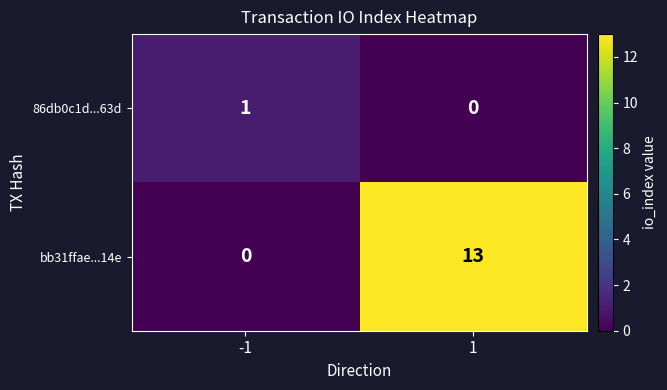

Reading left to right, what are all the values shown in this chart?

86db0c1d...63d: -1=1	1=0
bb31ffae...14e: -1=0	1=13